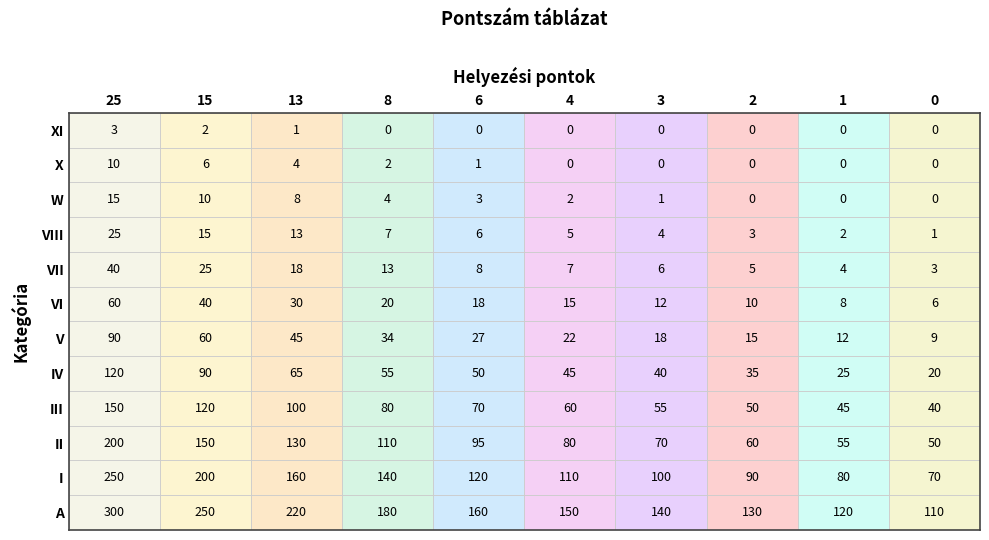

Rank the series by their maximum value, from lowest to highest.

XI, X, W, VIII, VII, VI, V, IV, III, II, I, A